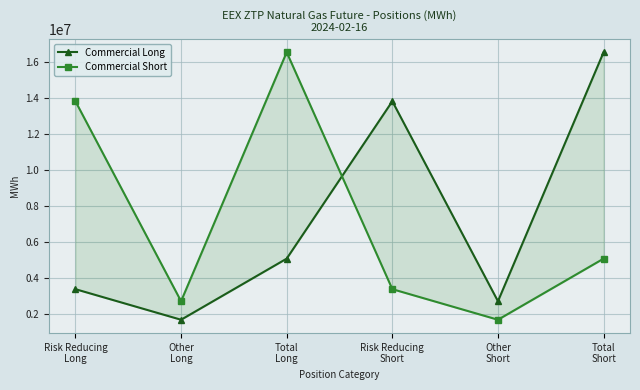

What is the difference between the Commercial Long values at Other
Long and Risk Reducing
Short?

12142555